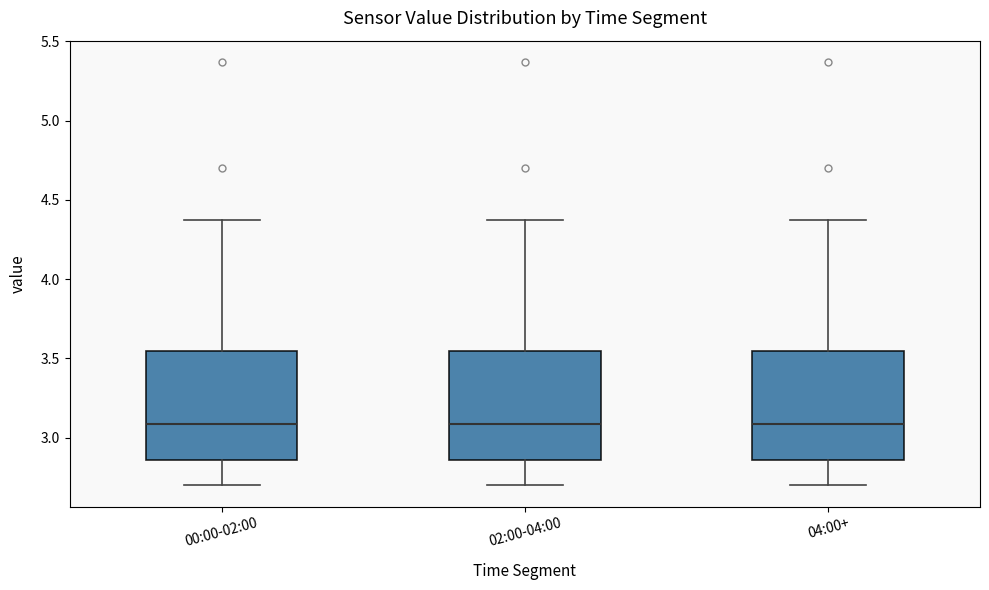

Where does the upper whisker of the box for 04:00+ end on the y-axis? The values are not printed on the chart, so give them approximately, as read against the axis.

4.35